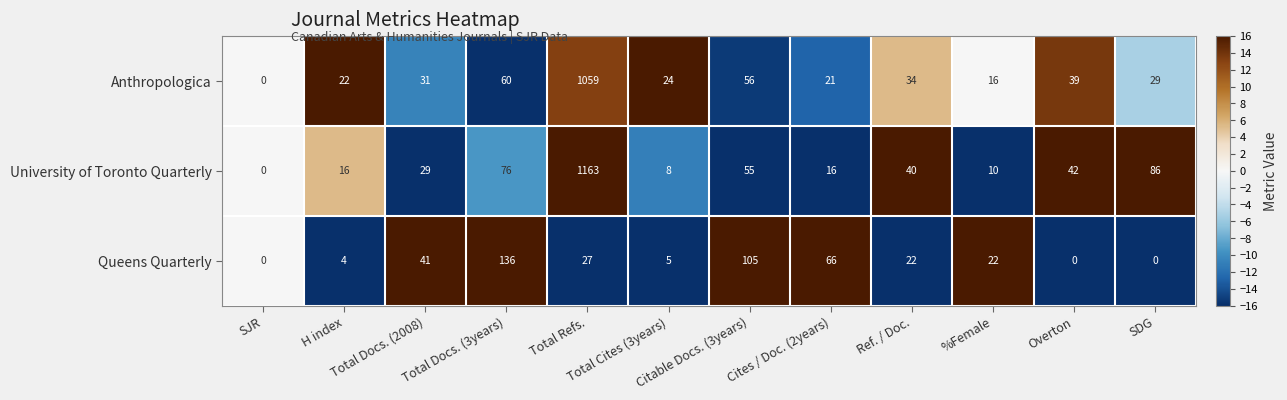

How many values in the Anthropologica series are below 31?

6